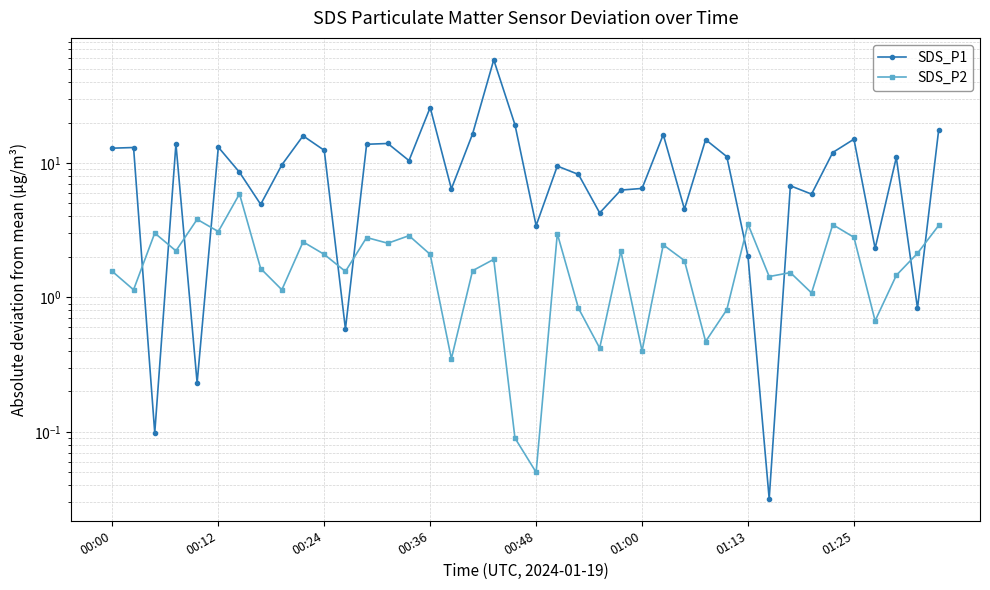

How many data points in SDS_P2 are above 1?

31